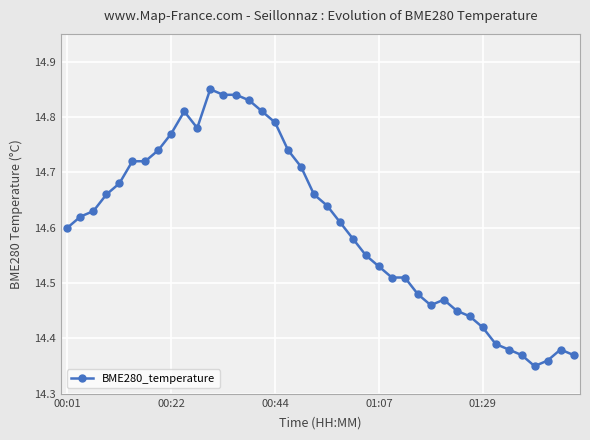

How many values are between 14 and 15?

40